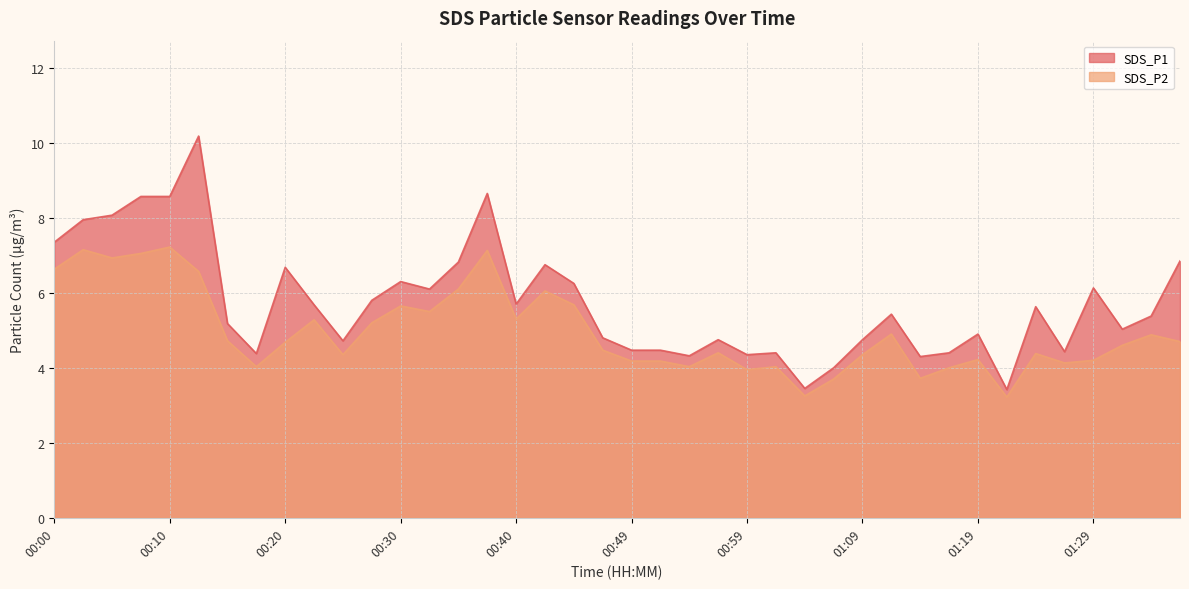

Which series has the largest total across all categories?

SDS_P1